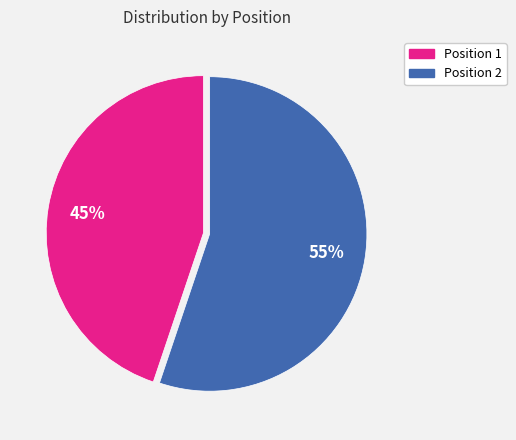

Count the number of slices in the pie.

2